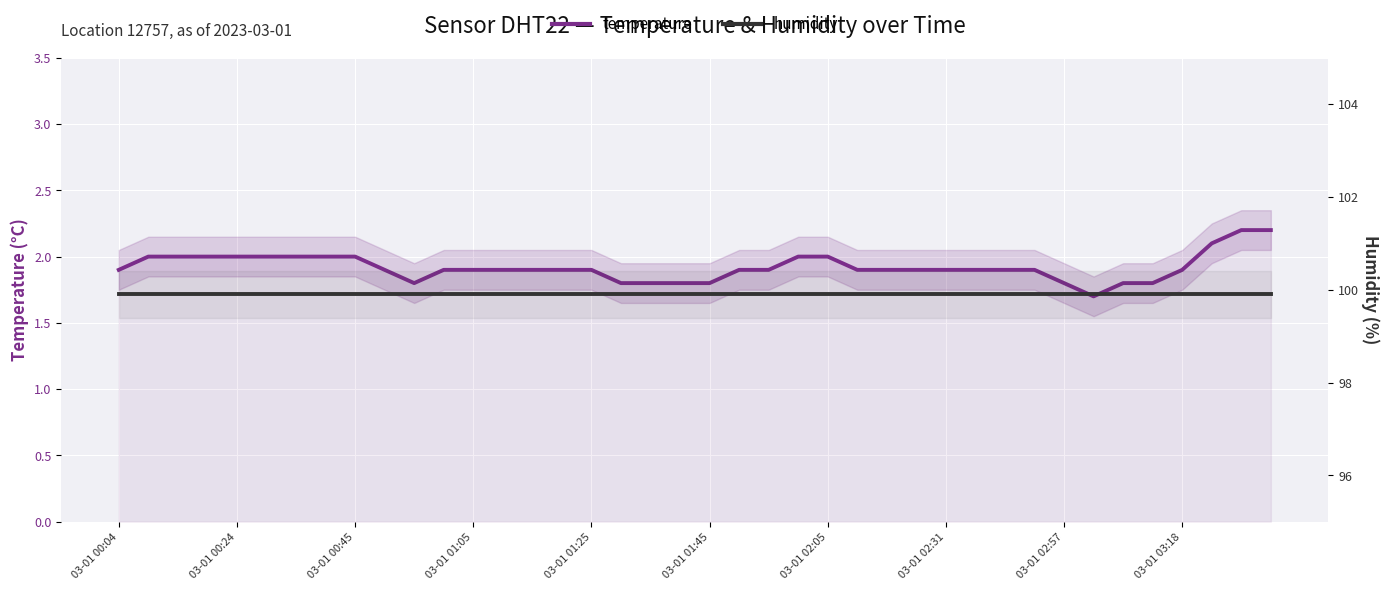

Which category has the highest value across all series?

03-01 00:04